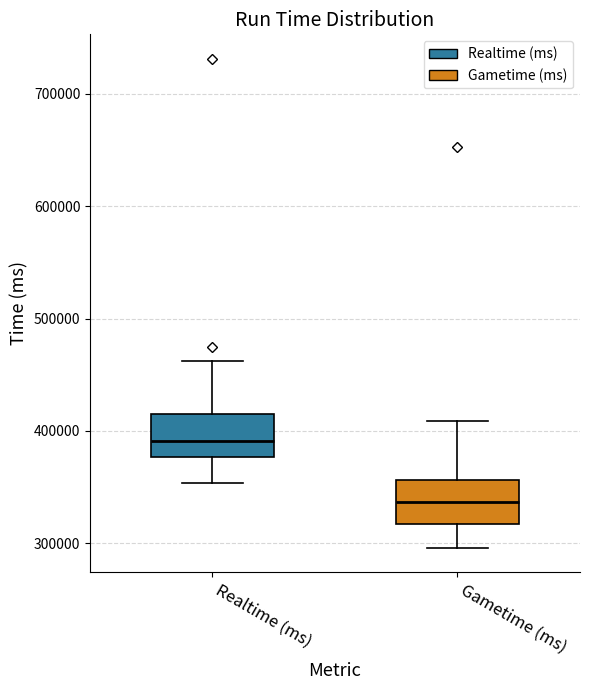

Reading left to right, read every box against the y-axis: the position of its median line, the range the box covers, and the ends of its whiskers. The values are not printed on the chart, so give them approximately, as read against the axis.

Realtime (ms): median 390000, box 380000 to 410000, whiskers 350000 to 460000
Gametime (ms): median 340000, box 320000 to 360000, whiskers 300000 to 410000